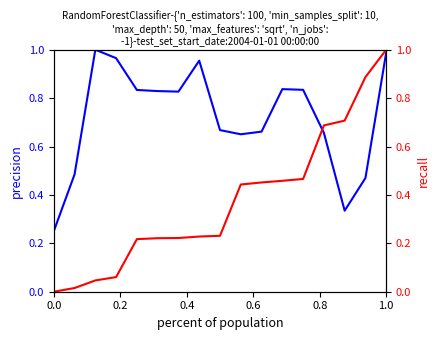

Rank the series by their average value, from highest to lowest.

precision, recall